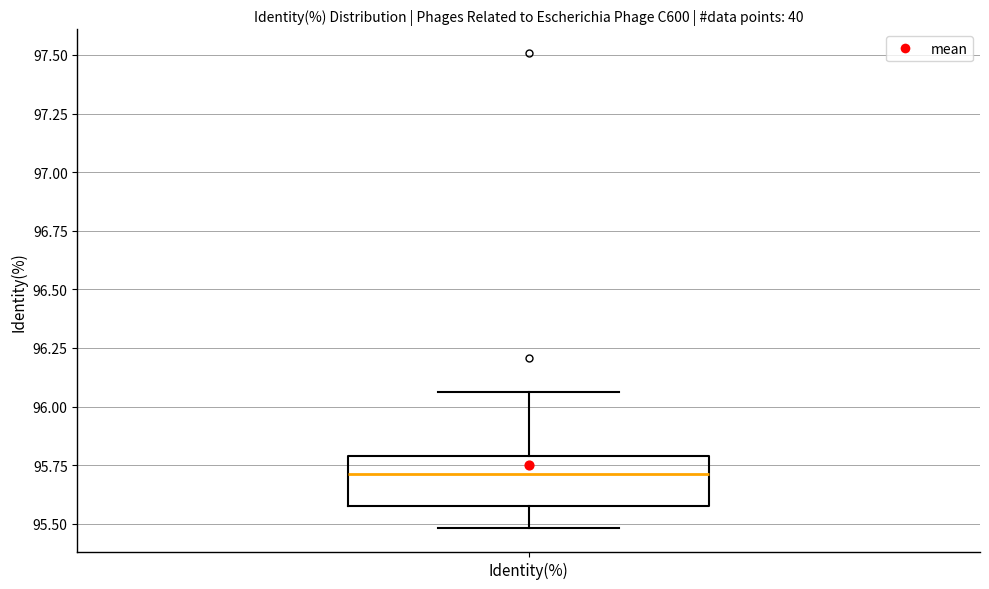

Where does the median line of the box for Identity(%) sit on the y-axis? The values are not printed on the chart, so give them approximately, as read against the axis.

95.70